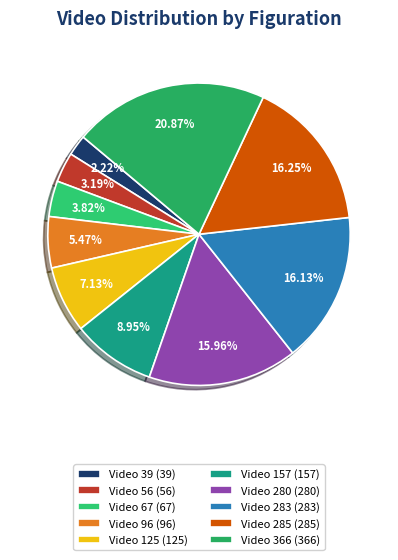

Is the sum of Video 283 and Video 366 greater than half?

No